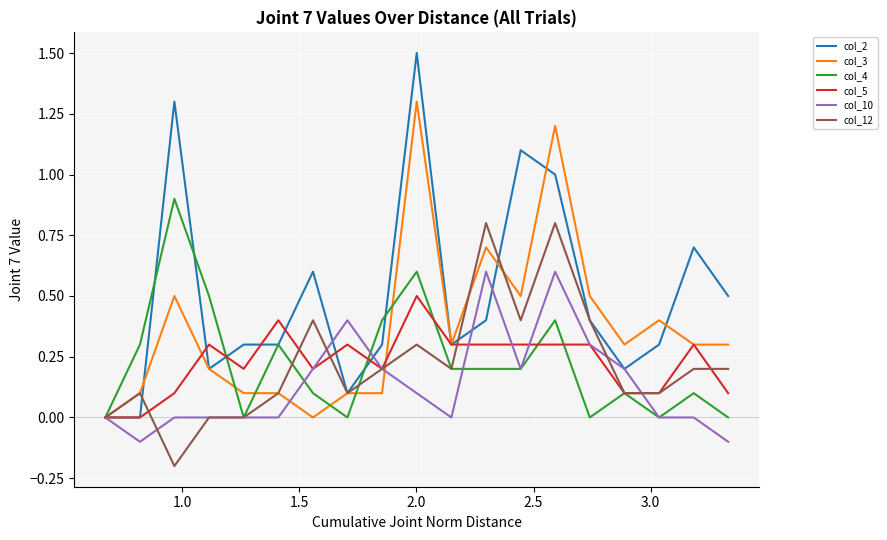

Which series has the widest spread of values?

col_2